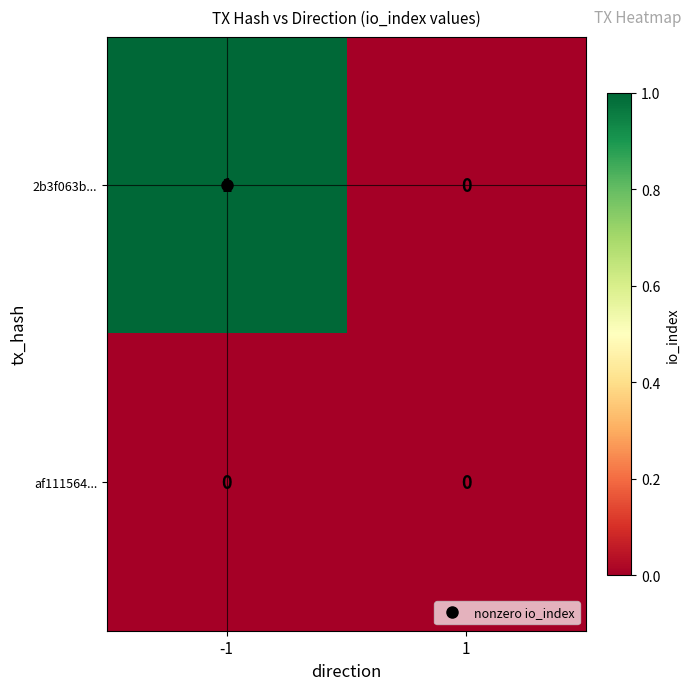

How many distinct data groups are displayed?

2